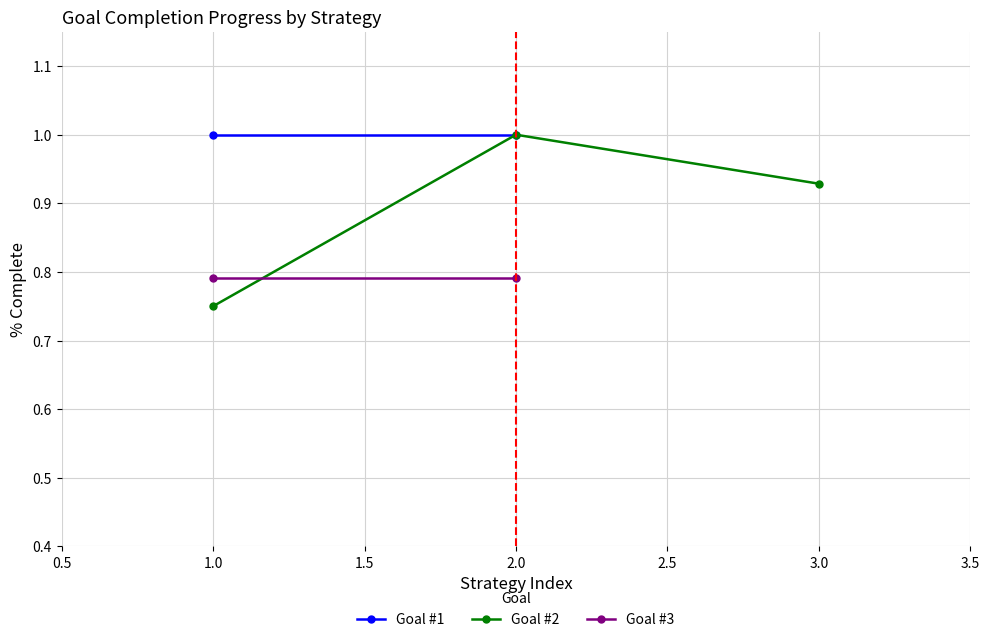

The Goal #2 - Agency Communication Plan series shows 1.4 at Strategy 2. True or false?

False